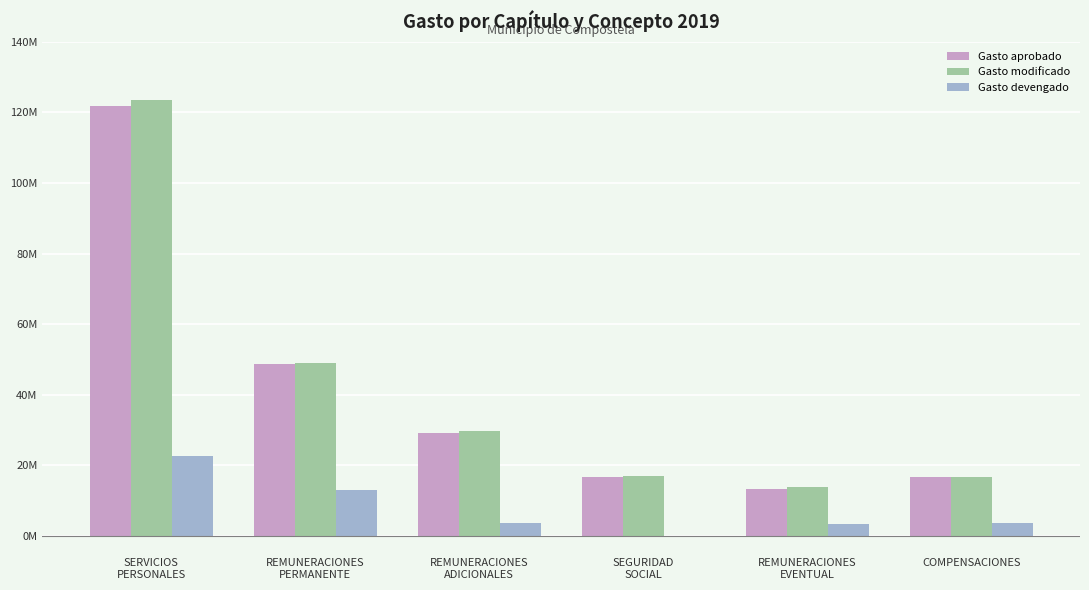

Which category has the highest value in the Gasto devengado series?

SERVICIOS
PERSONALES